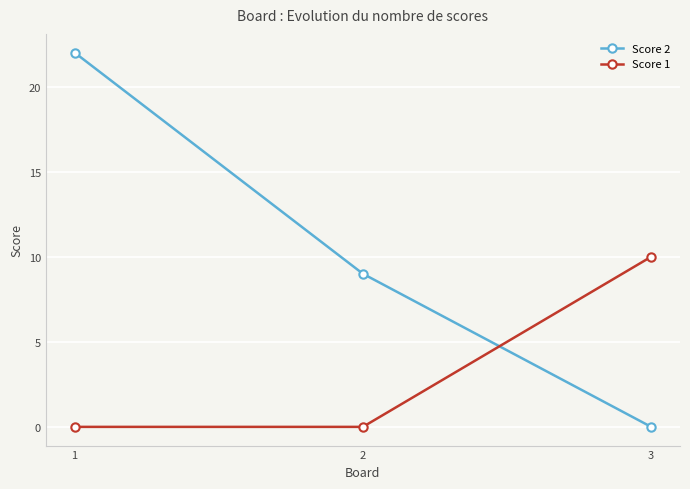

Rank the series by their average value, from highest to lowest.

Score 2, Score 1